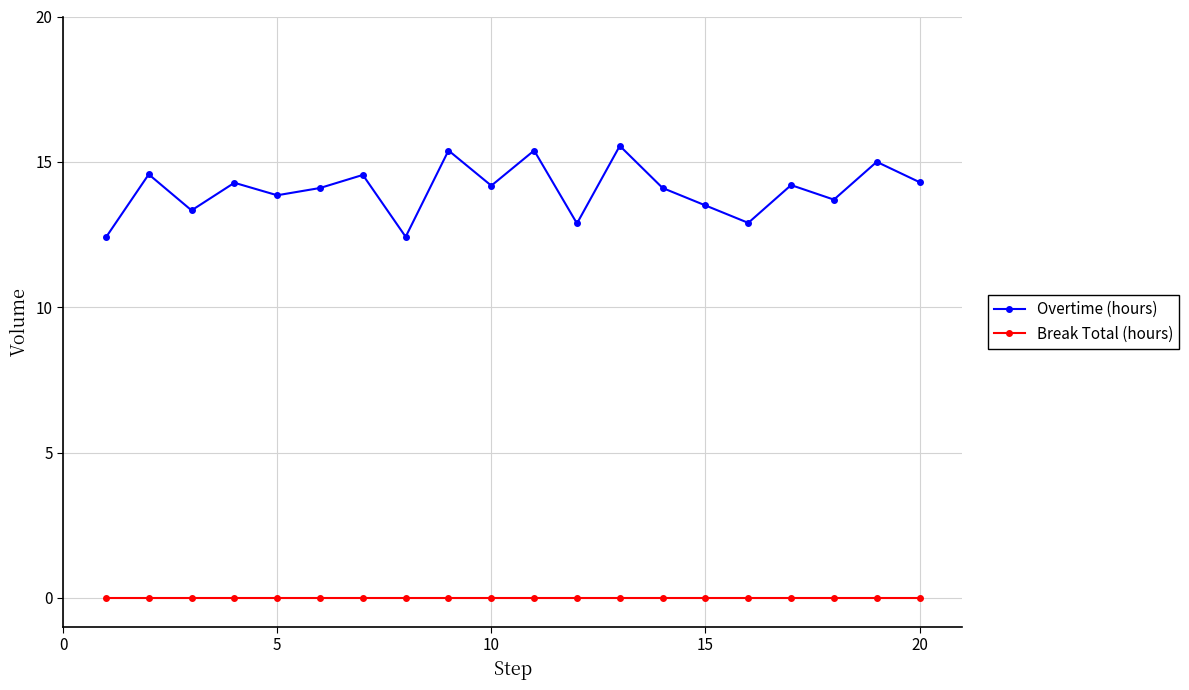

True or false: Overtime (hours) has more than 2 points higher than both neighbors.

True